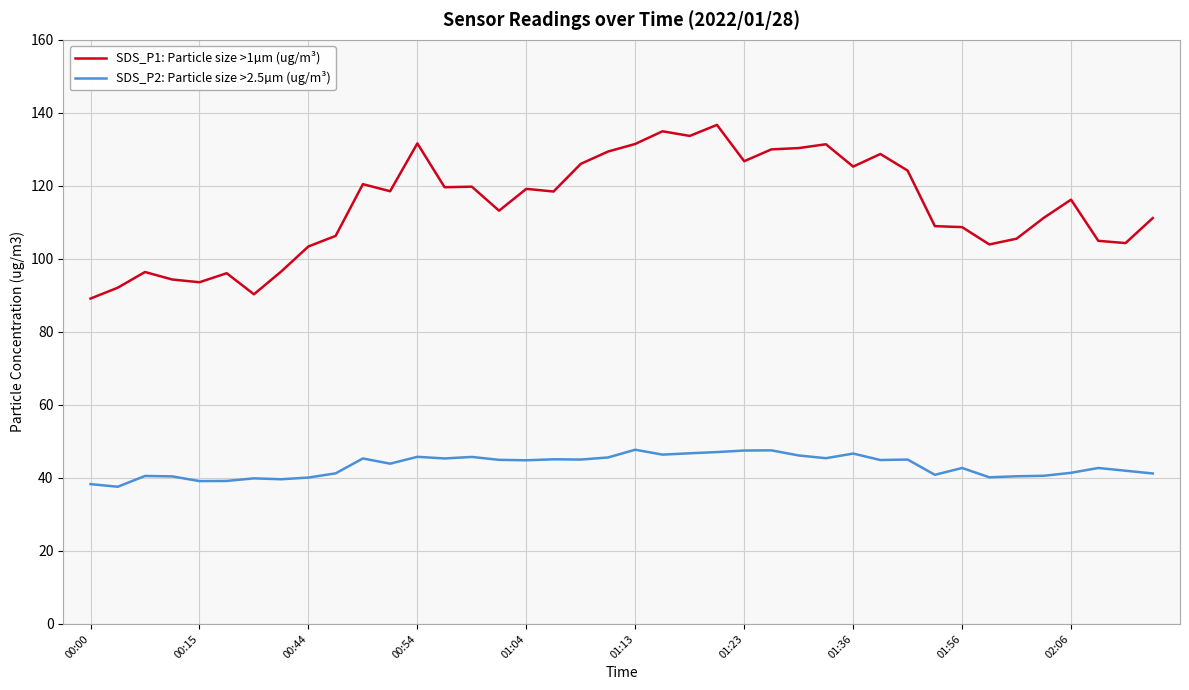

Which series has the largest total across all categories?

SDS_P1: Particle size >1µm (ug/m³)